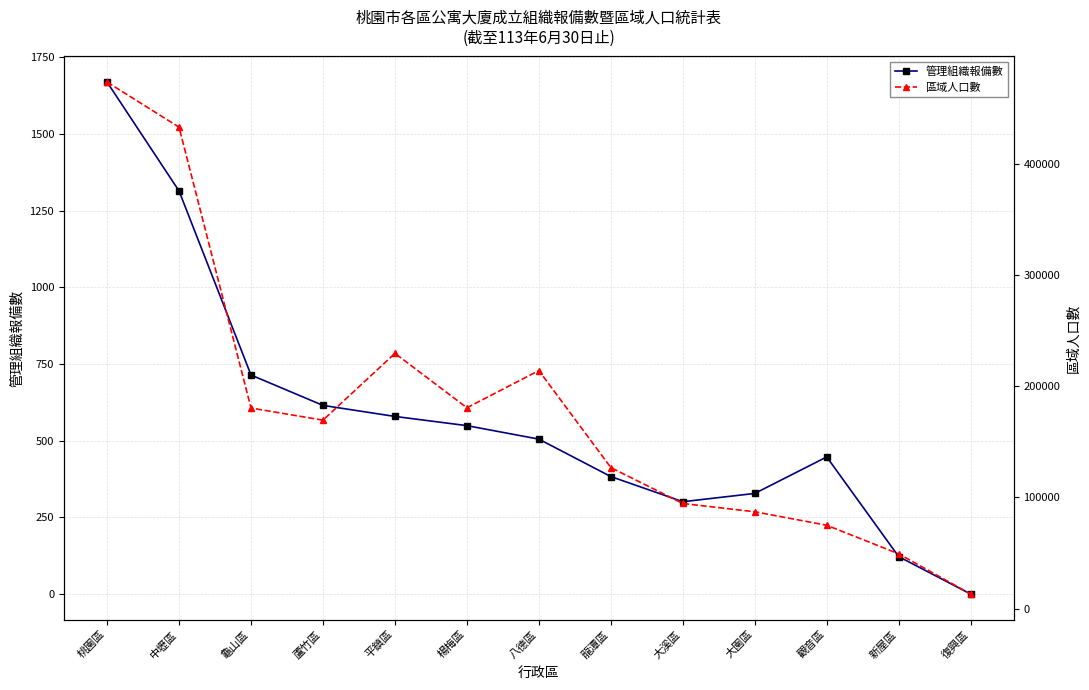

What is the greatest value displayed?

473399